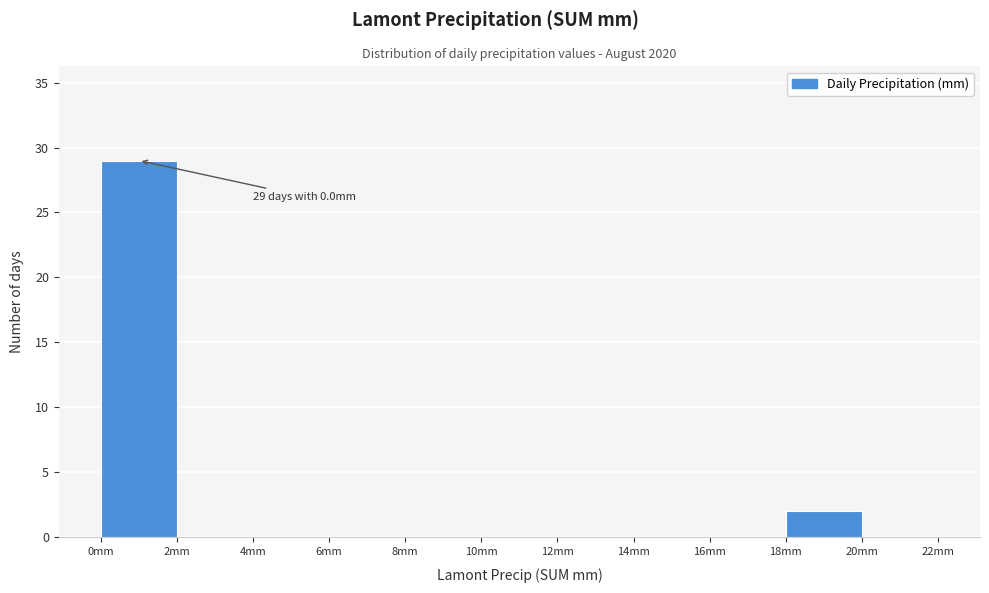

Which range on the x-axis has the tallest bar?

0 to 2